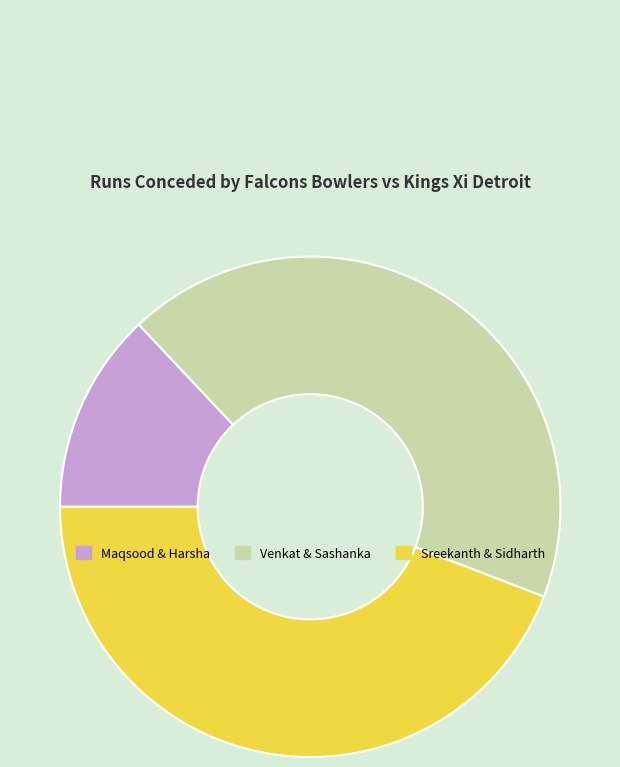

The Sreekanth & Sidharth slice represents 44% of the pie. True or false?

True